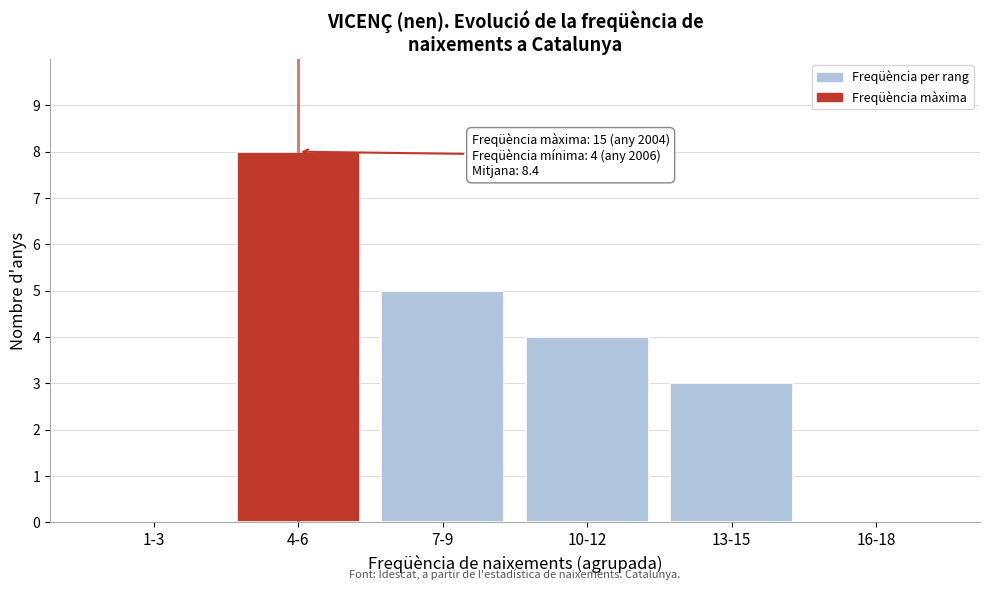

Reading right to left, what are all the values shown in this chart?

16-18=0	13-15=3	10-12=4	7-9=5	4-6=8	1-3=0